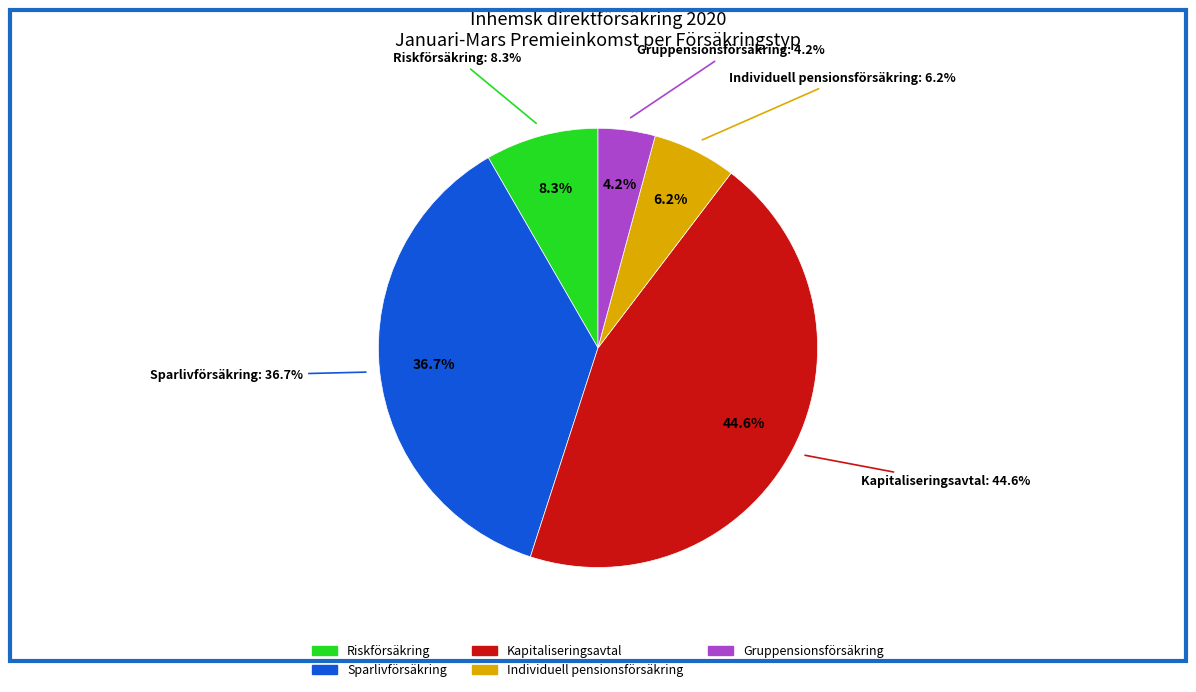

What portion of the pie excludes Kapitaliseringsavtal?

55.4%